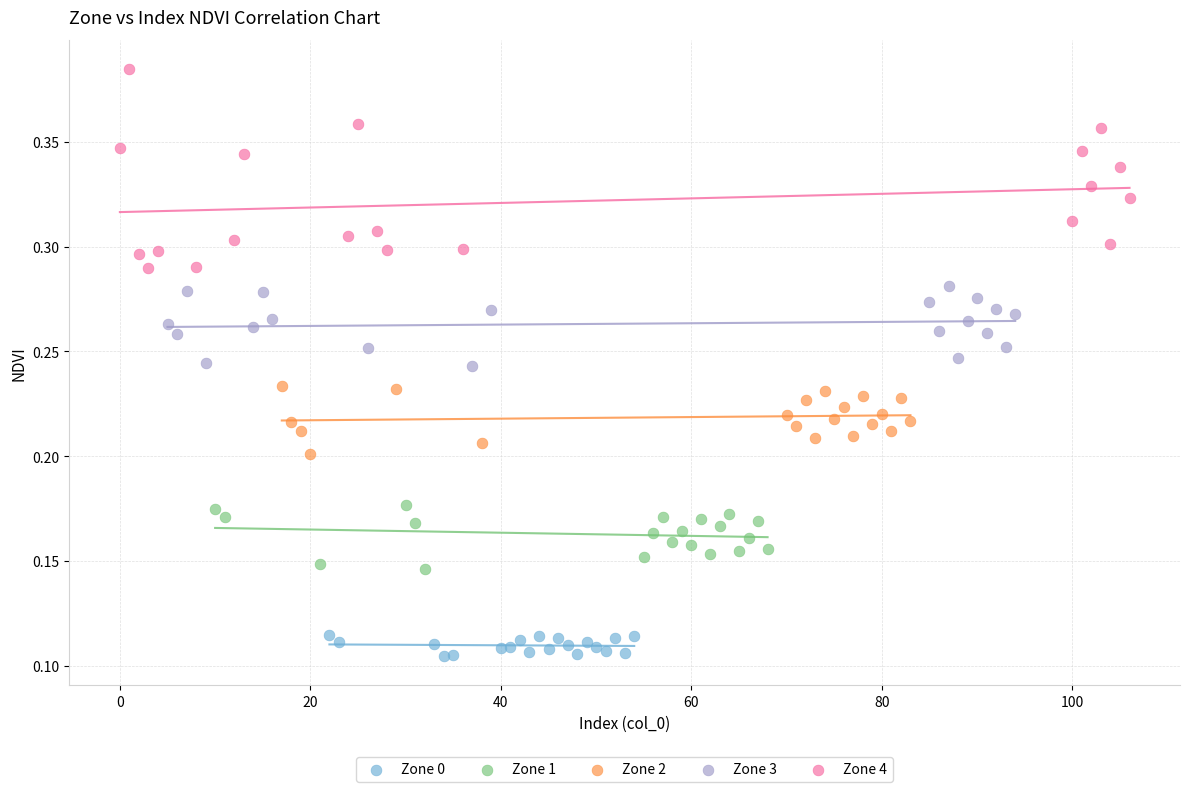

Which series has the largest Y range (max minus min)?

Zone 4